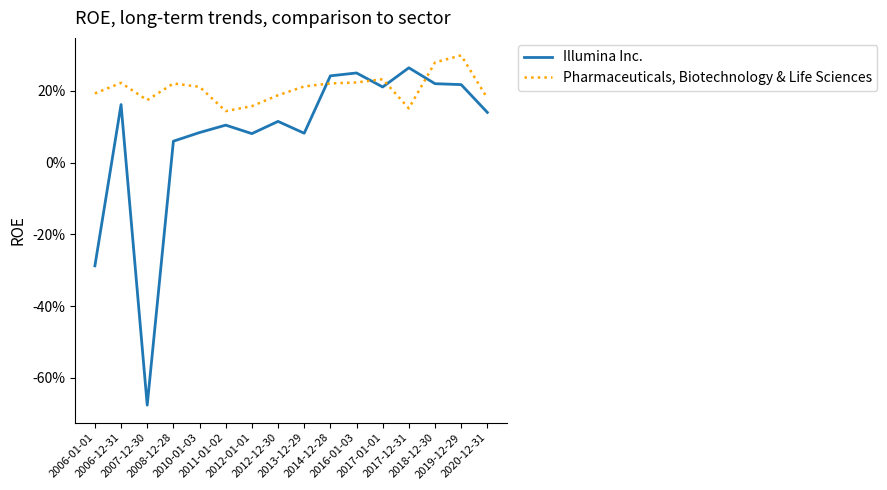

What are all the series names shown in the legend?

Illumina Inc., Pharmaceuticals, Biotechnology & Life Sciences